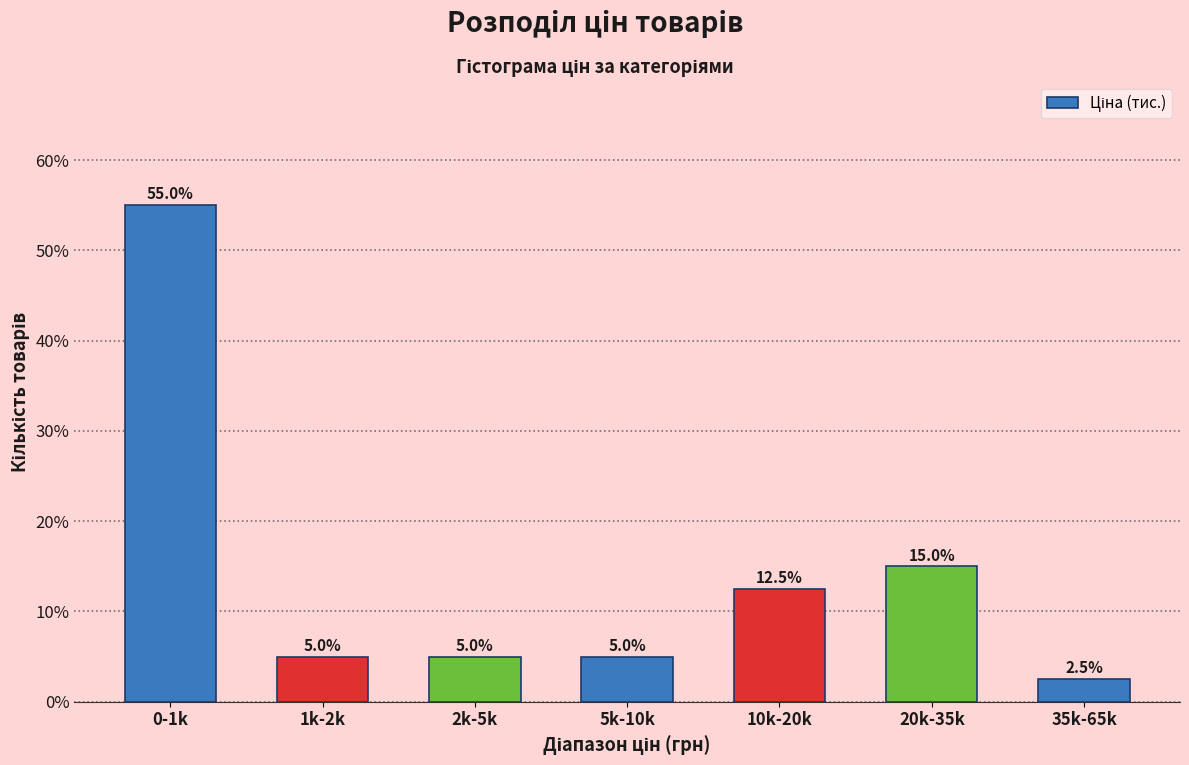

Reading right to left, what are all the values shown in this chart?

35k-65k=2.5	20k-35k=15.0	10k-20k=12.5	5k-10k=5.0	2k-5k=5.0	1k-2k=5.0	0-1k=55.0